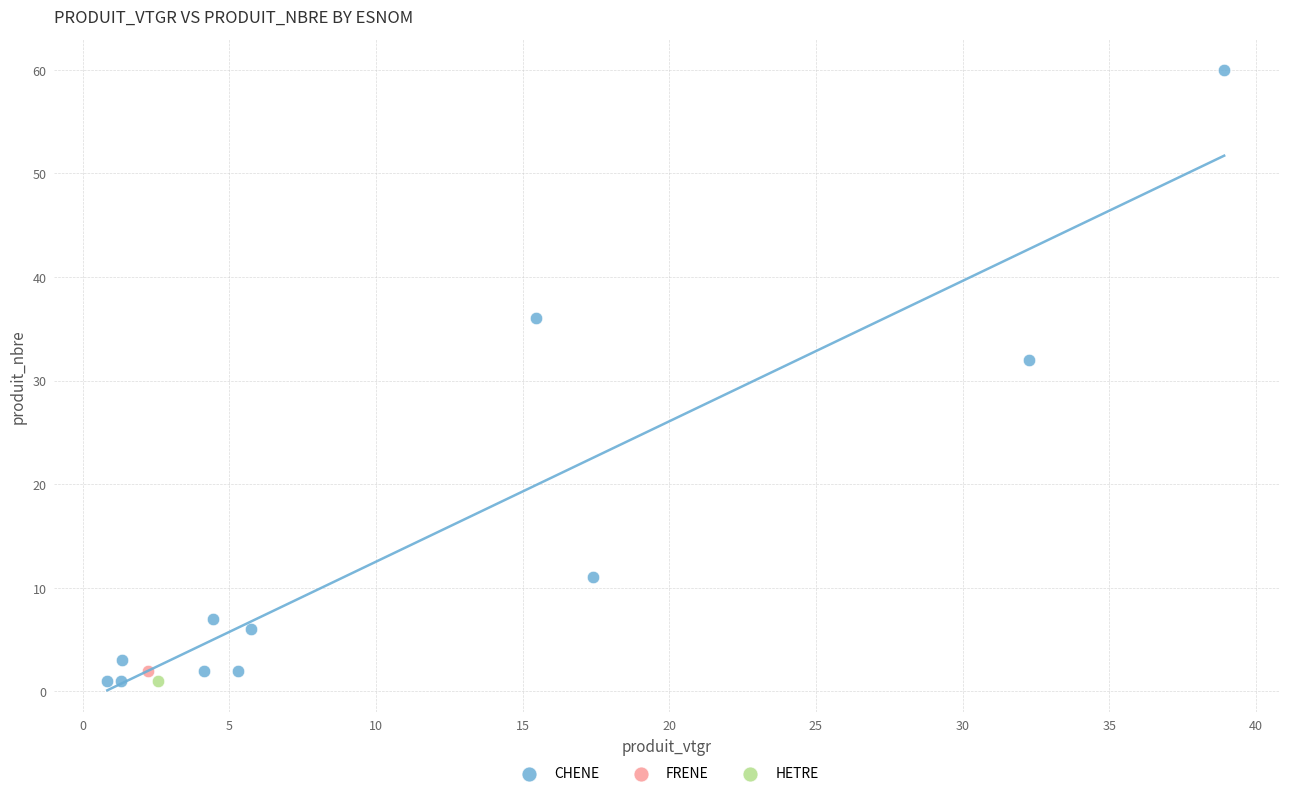

What are all the series names shown in the legend?

CHENE, FRENE, HETRE